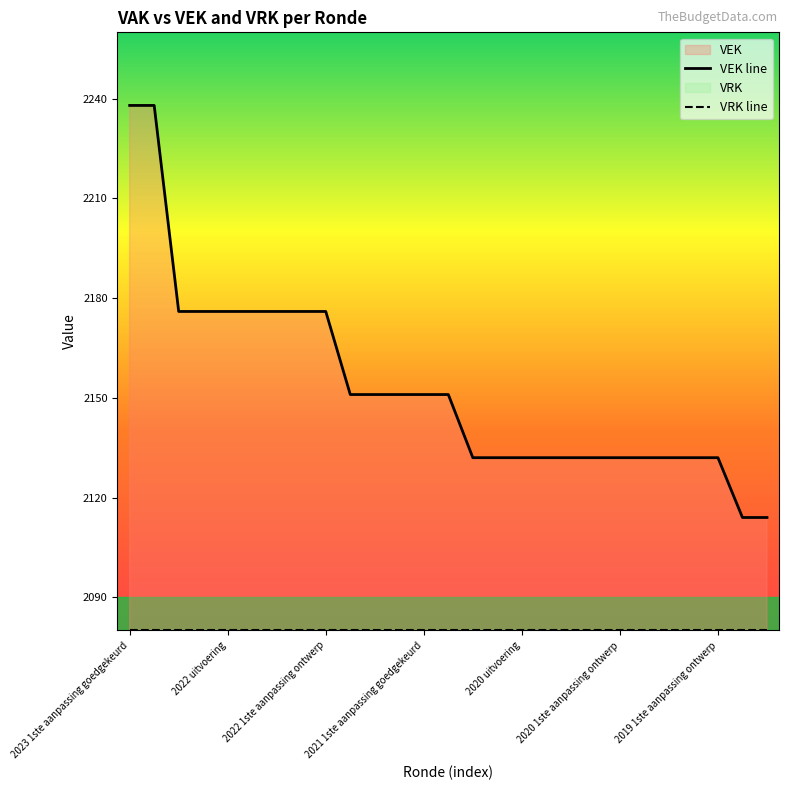

Reading left to right, list all the values displayed in this chart.

VEK line: 2238	2238	2176	2176	2176	2176	2176	2176	2176	2151	2151	2151	2151	2151	2132	2132	2132	2132	2132	2132	2132	2132	2132	2132	2132	2114	2114
VRK line: 2080	2080	2080	2080	2080	2080	2080	2080	2080	2080	2080	2080	2080	2080	2080	2080	2080	2080	2080	2080	2080	2080	2080	2080	2080	2080	2080